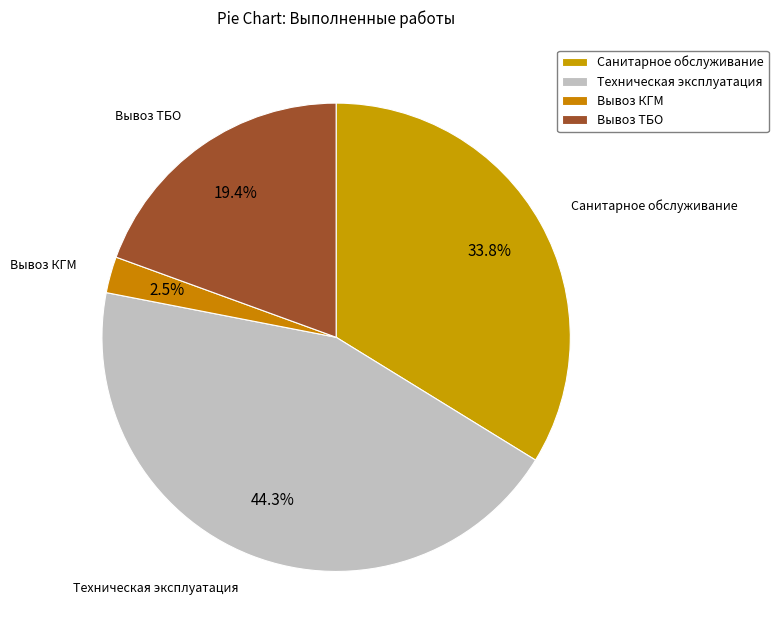

To the nearest percent, what is the difference between the largest and smallest slice percentages?

42%